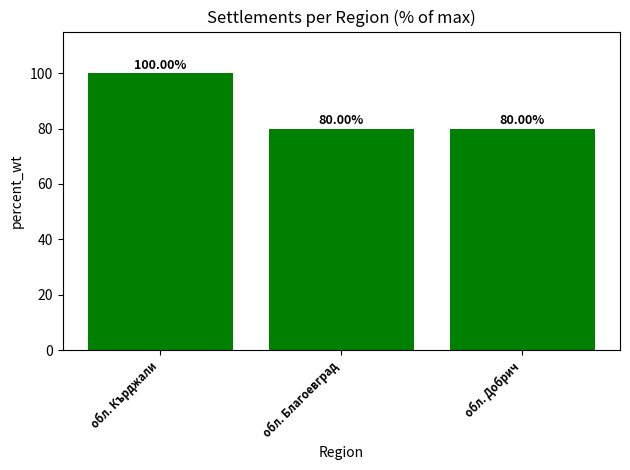

The value at обл. Кърджали is 100. True or false?

True